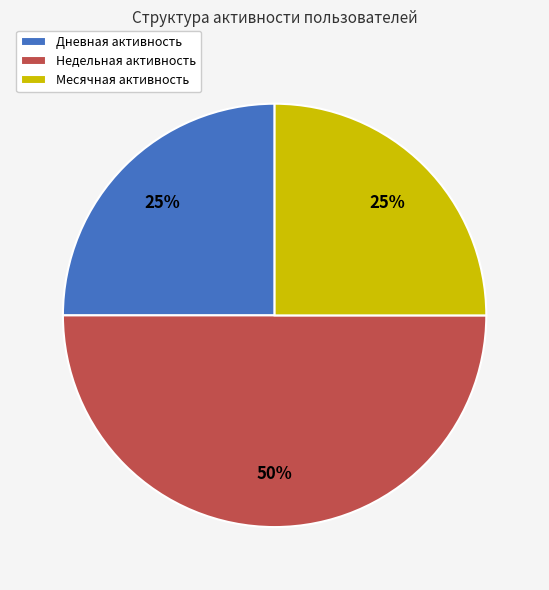

To the nearest percent, what percentage of the pie is Месячная?

25%